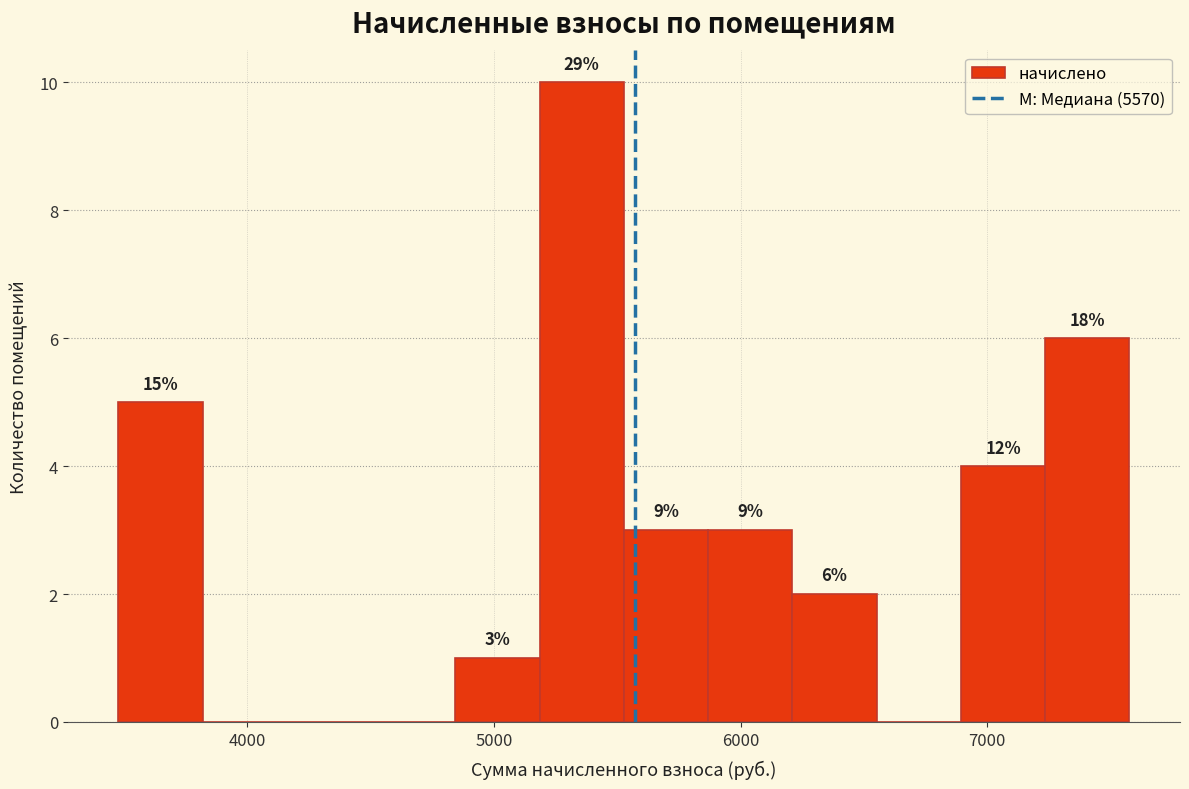

Read against the x-axis, roughly where is the centre of the tallest bar?

5400